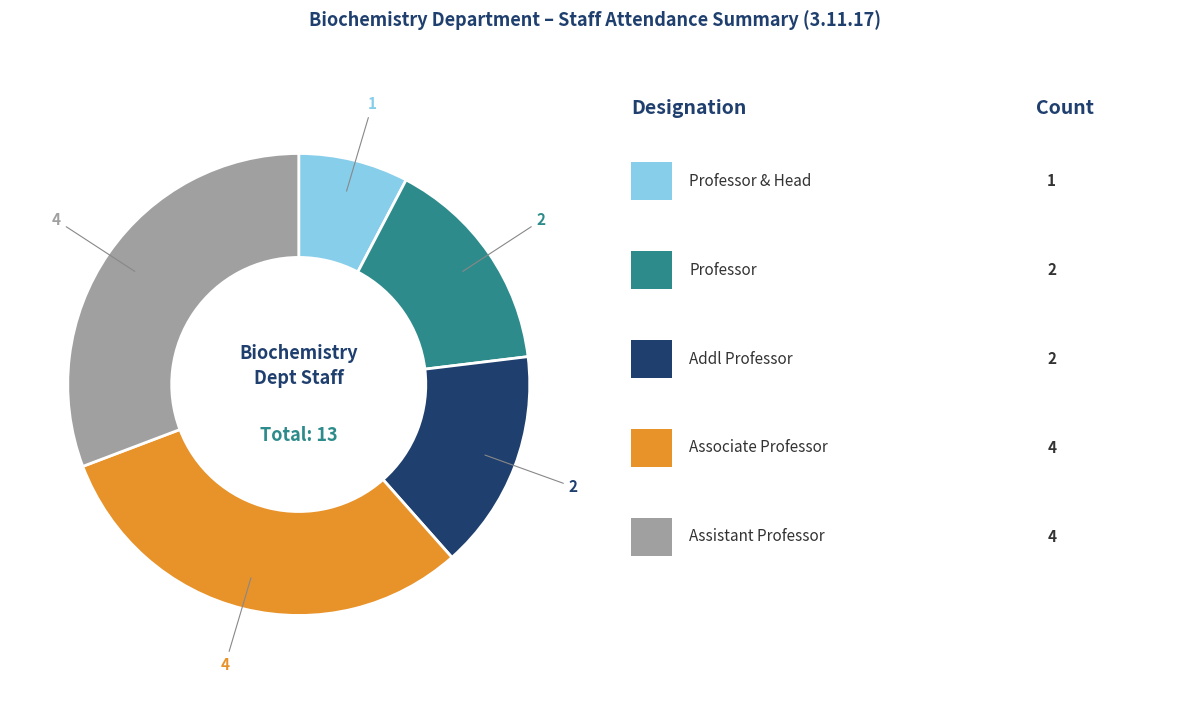

Does any single category account for the majority?

No